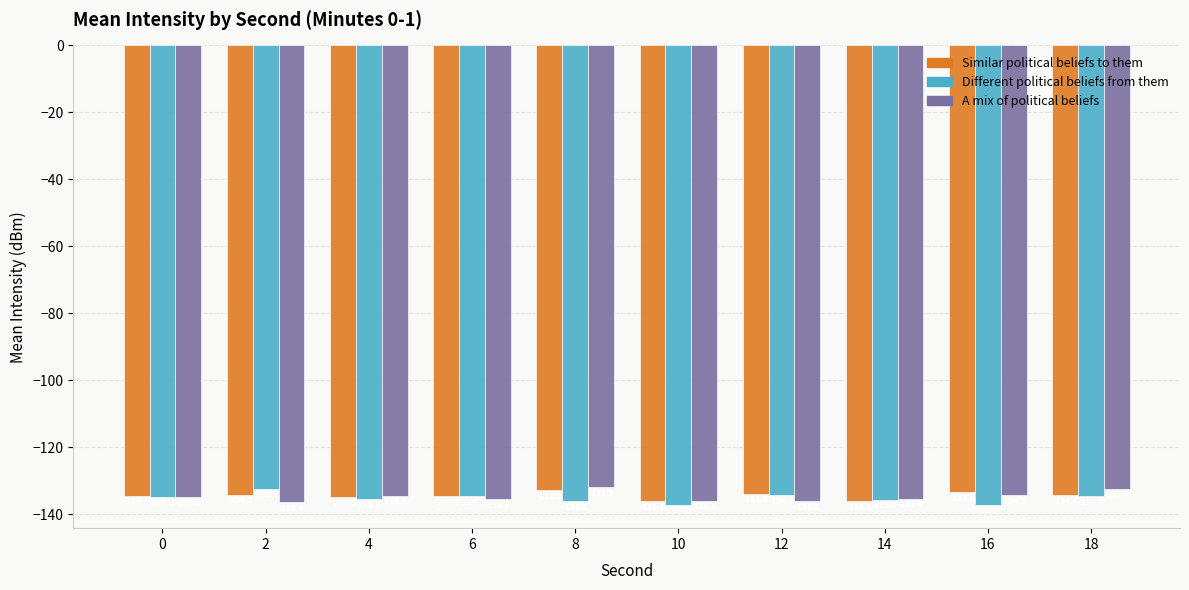

How many series are shown in this chart?

3